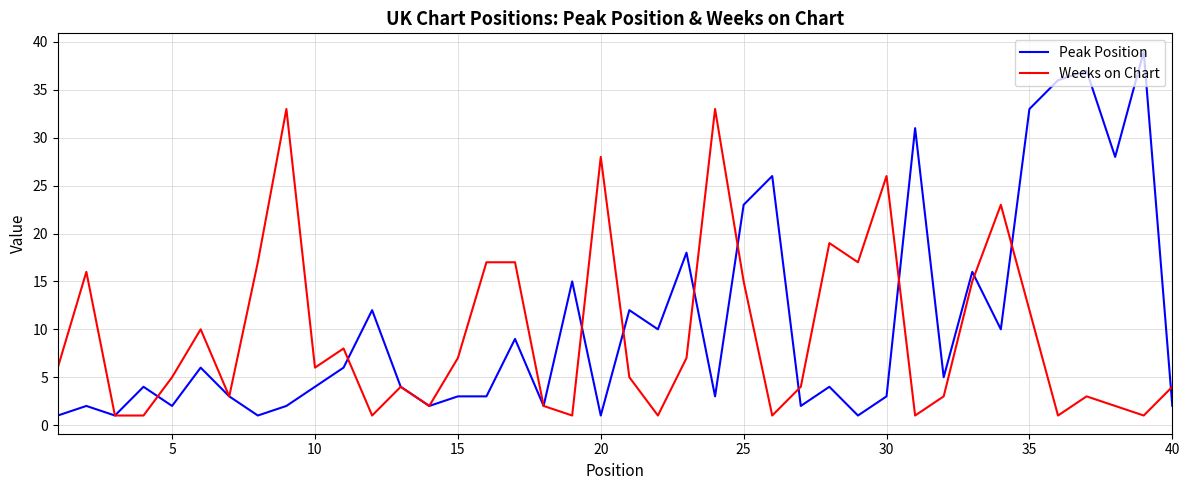

List the series in order of their peak value, highest first.

Peak Position, Weeks on Chart